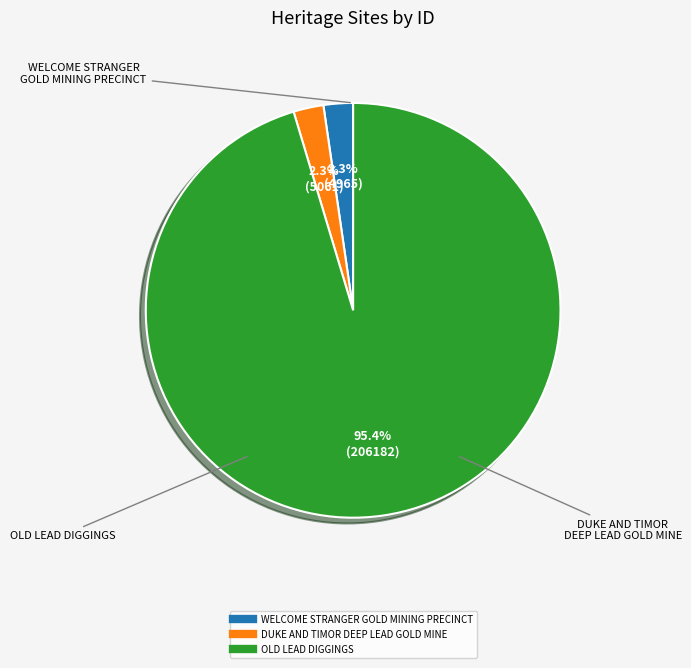

Is it true that OLD LEAD DIGGINGS is 95% of the pie?

True